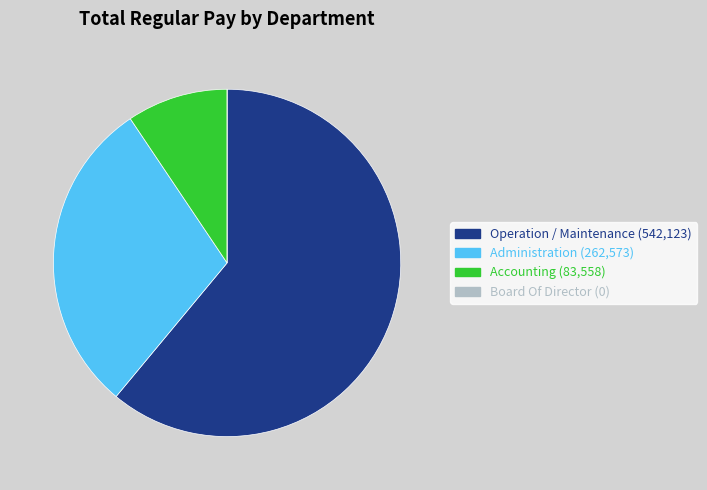

Is there any slice that represents more than half of the pie?

Yes